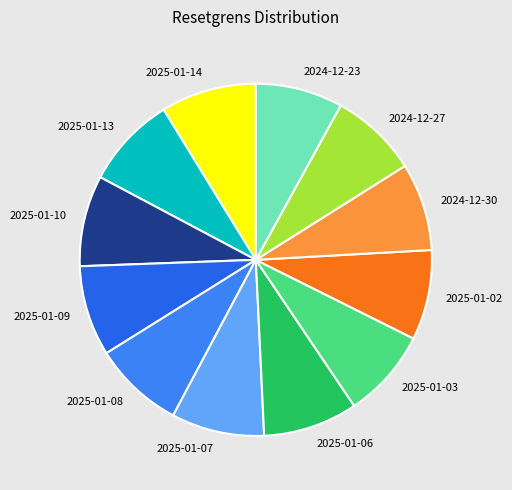

Combined, do 2024-12-23 and 2025-01-10 account for over 50%?

No